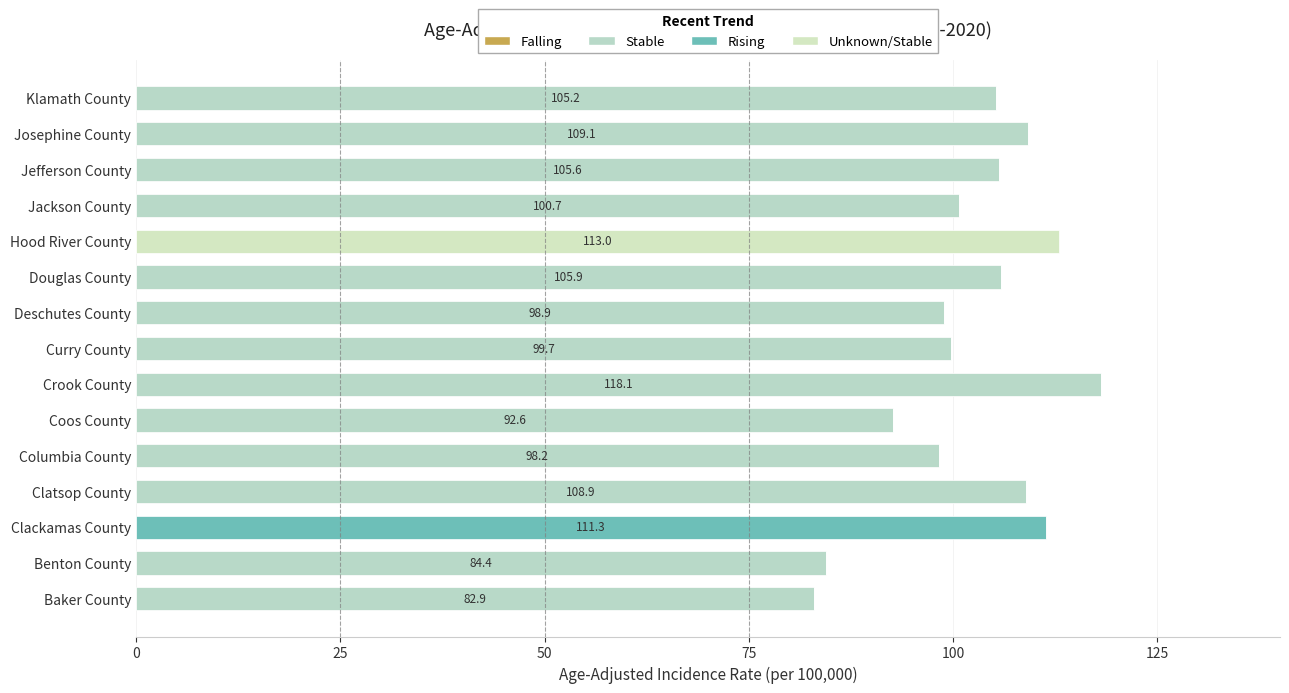

How many categories are shown in the chart?

15